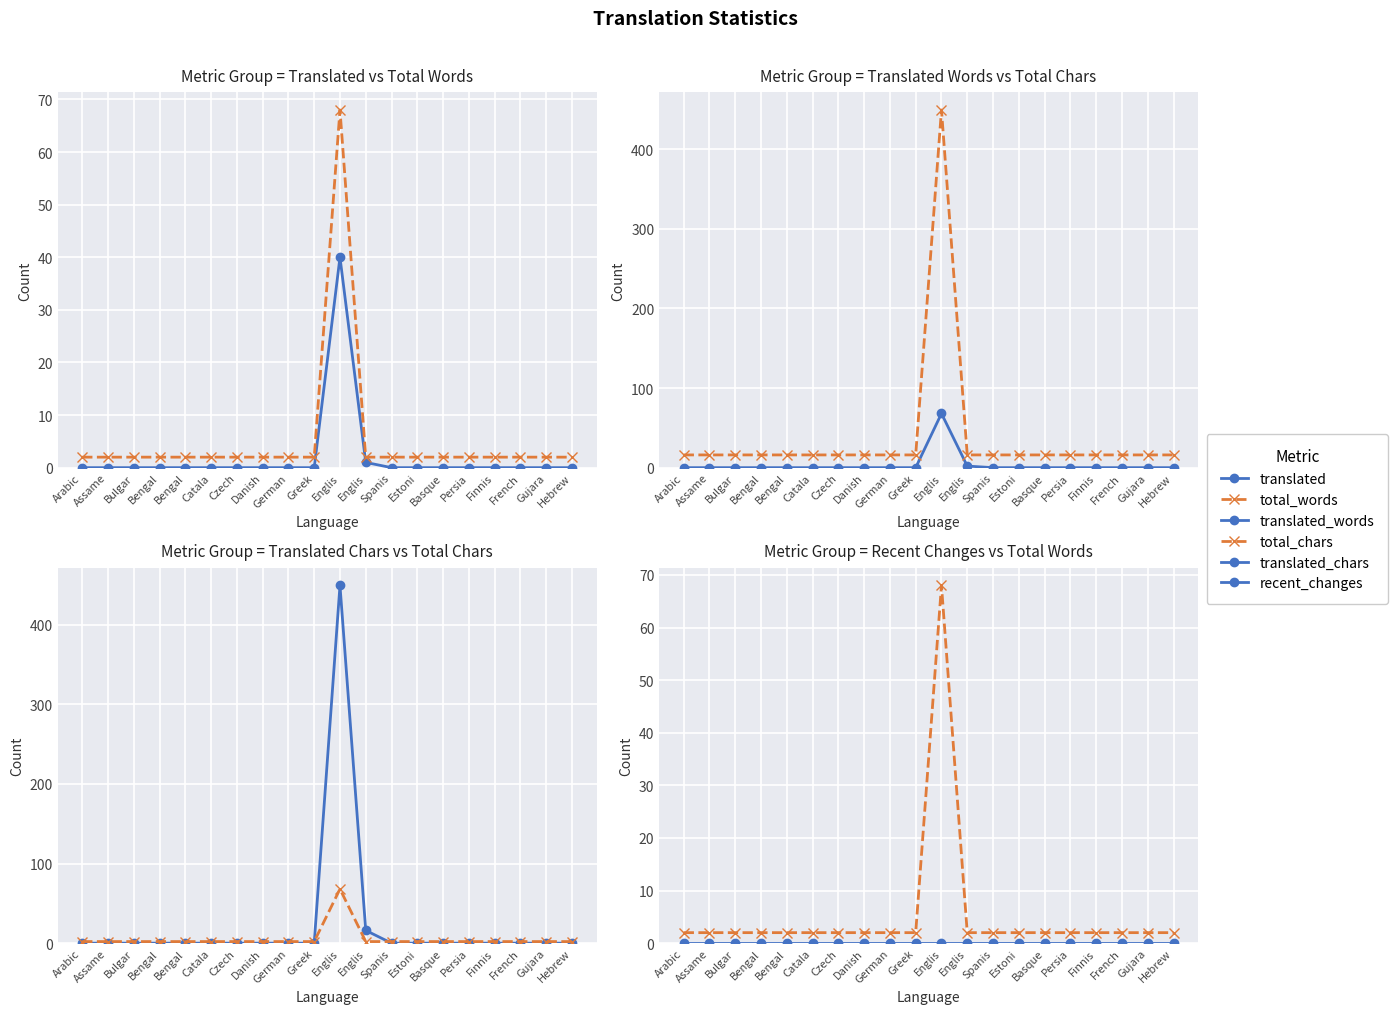

The total_chars series shows 16 at Persia. True or false?

True